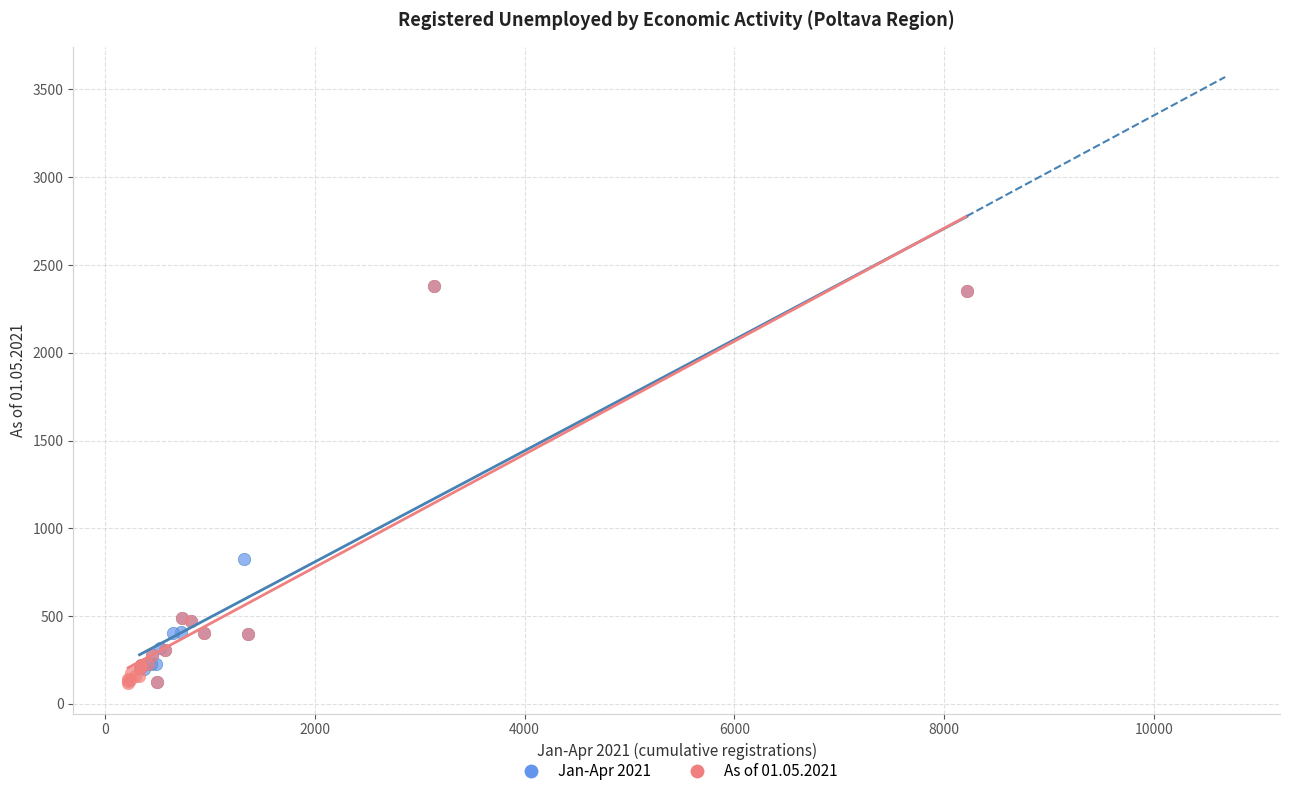

What are all the series names shown in the legend?

Jan-Apr 2021, As of 01.05.2021